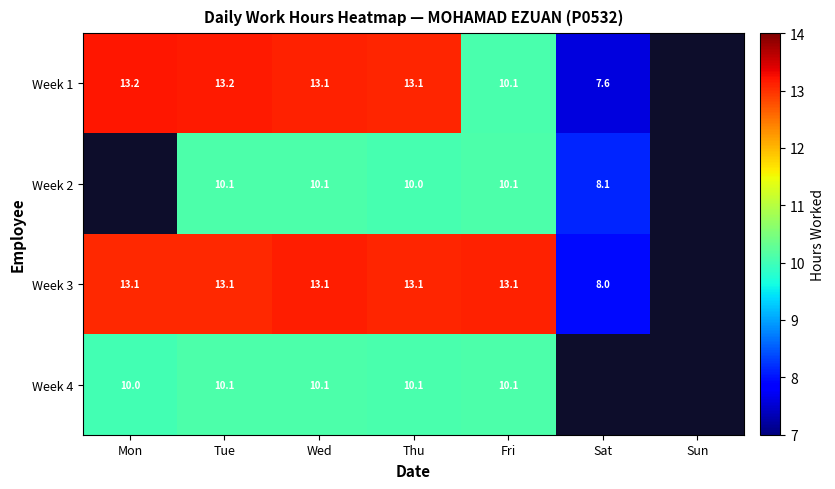

What is the highest value of the Week 4 series?

10.1